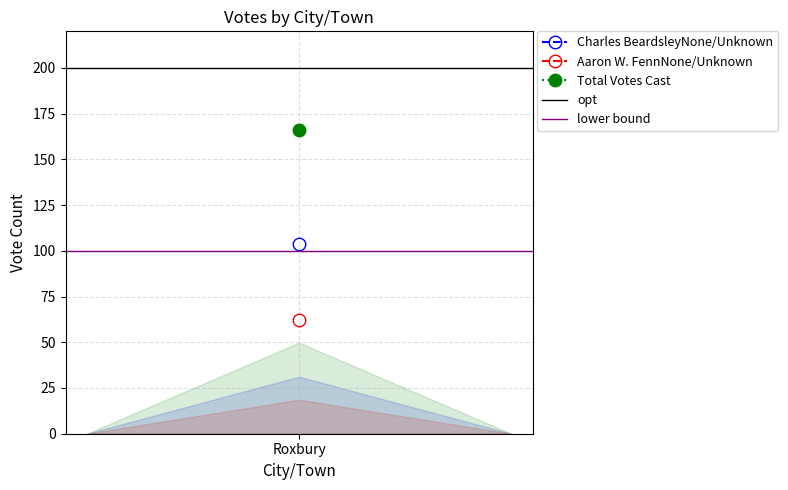

What is the lowest value of the lower bound series?

100